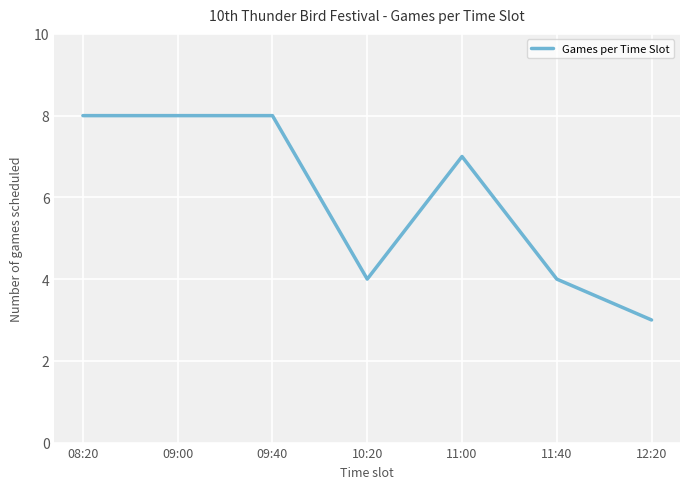

The value at 09:00 is 4. True or false?

False